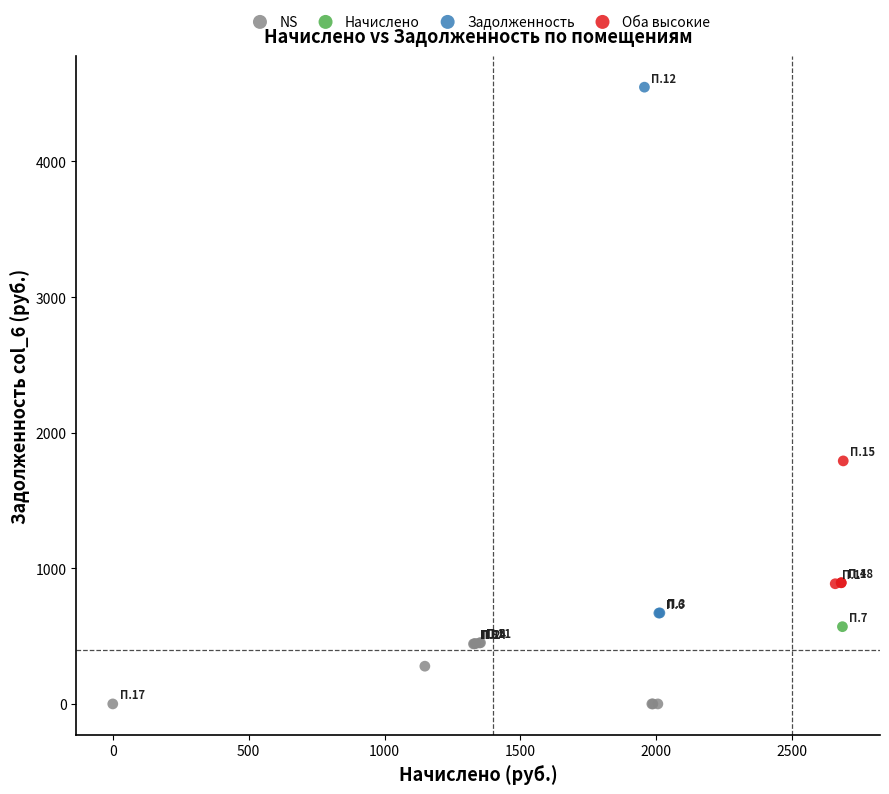

Which series contains the highest Y value?

Задолженность